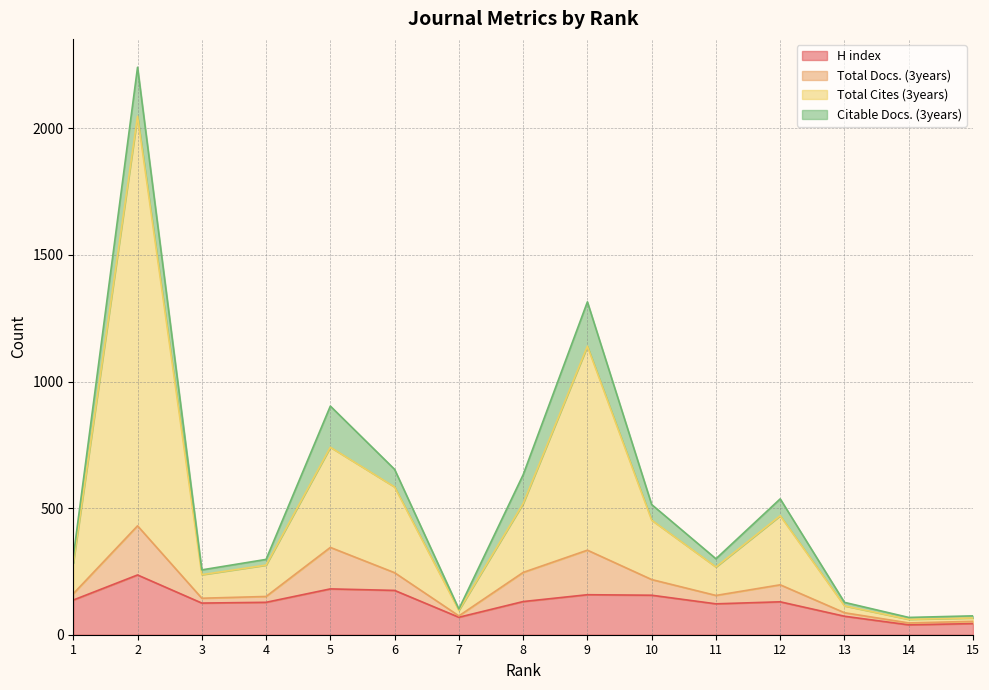

Does the chart have visible grid lines?

Yes